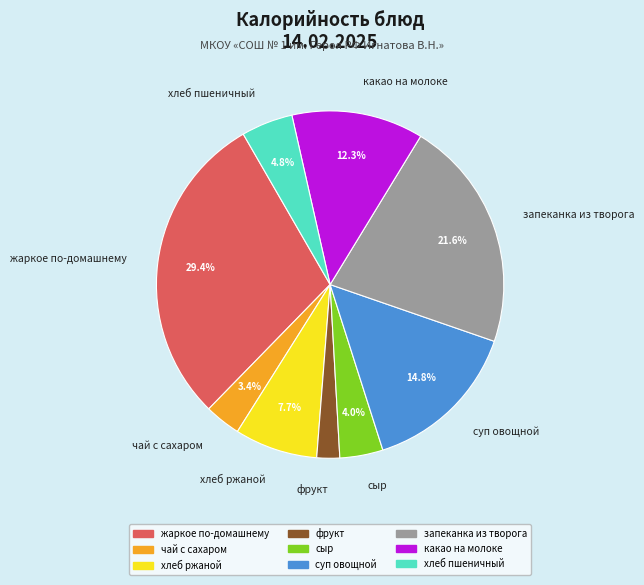

Count the number of slices in the pie.

9